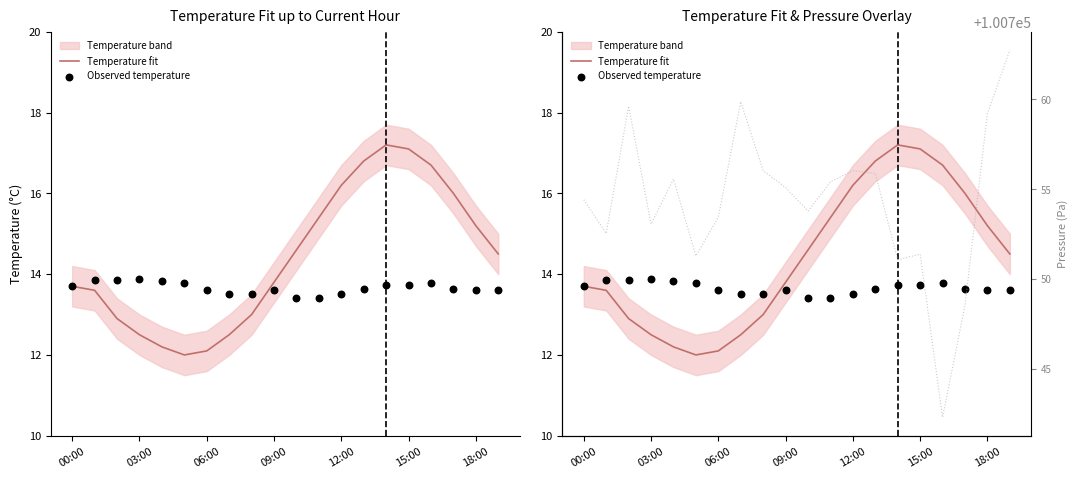

Which series has the largest total across all categories?

Pressure (Pa)